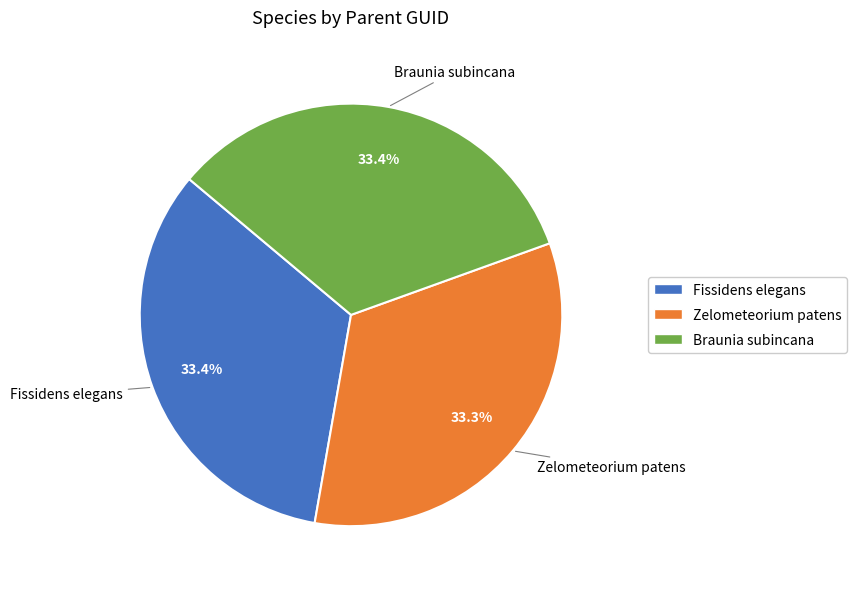

To the nearest percent, what is the combined percentage of Zelometeorium patens and Braunia subincana?

67%